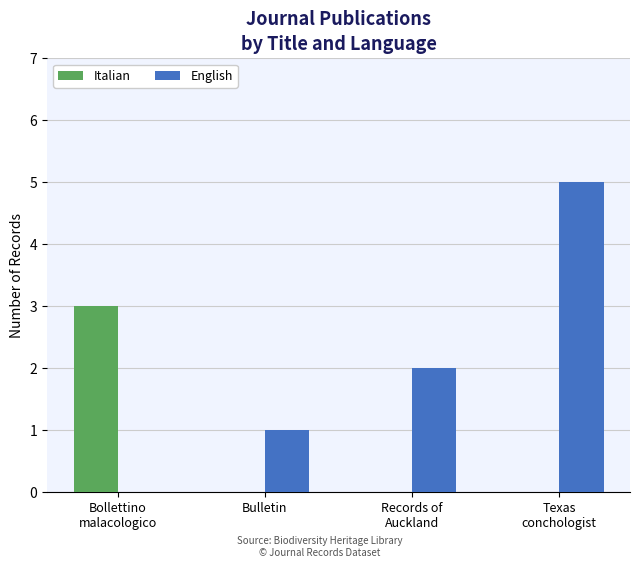

What is the sum of all English values?

8